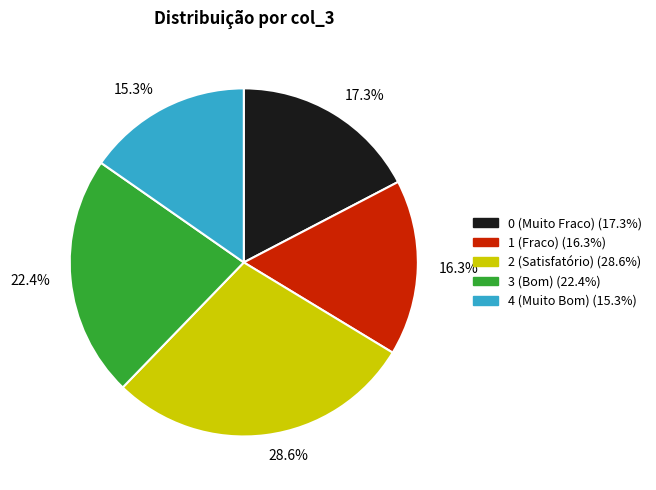

Which slice is the largest?

2